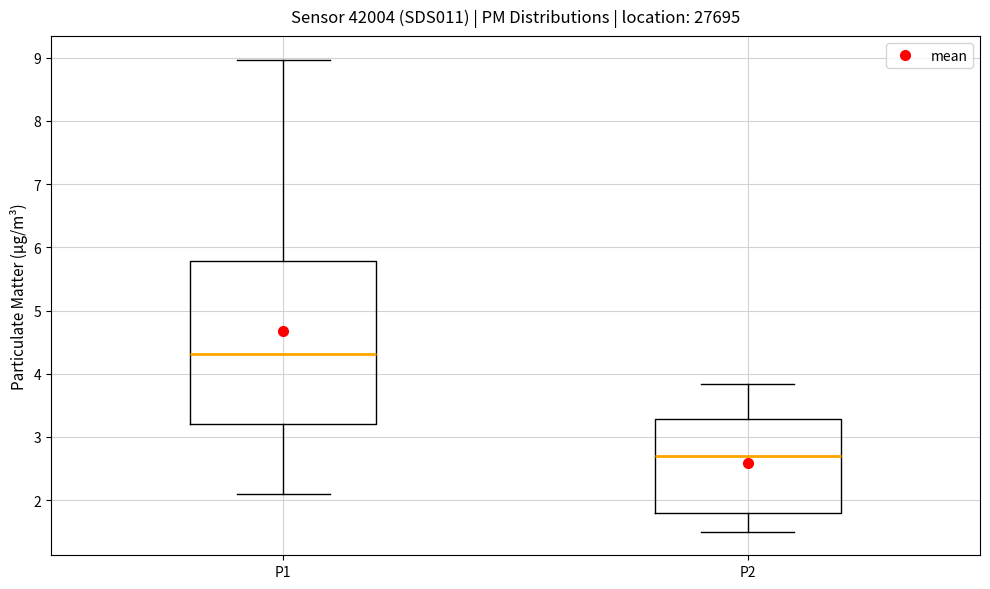

Reading left to right, transcribe this box plot: for each box, give where its median line is, the range the box spans, and where its two whiskers end, as read against the y-axis. The values are not printed on the chart, so give them approximately, as read against the axis.

P1: median 4.3, box 3.2 to 5.8, whiskers 2.1 to 9.0
P2: median 2.7, box 1.8 to 3.3, whiskers 1.5 to 3.8